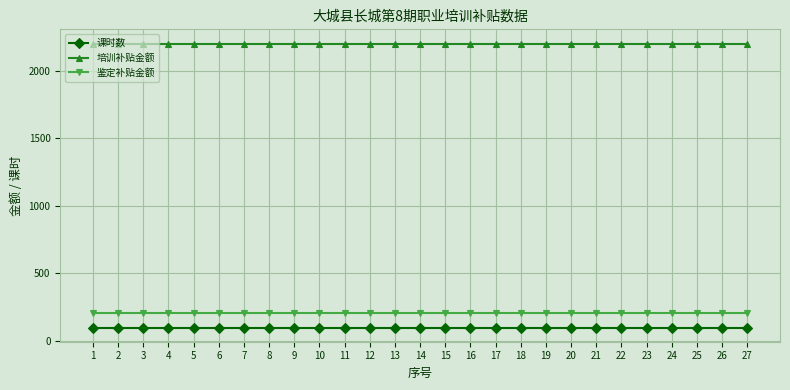

True or false: 课时数 and 培训补贴金额 cross at least once.

False